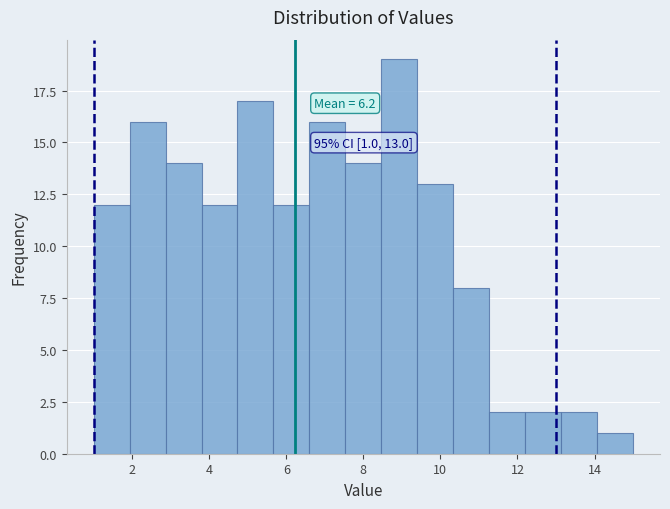

Which range on the x-axis has the tallest bar?

8.4 to 9.4